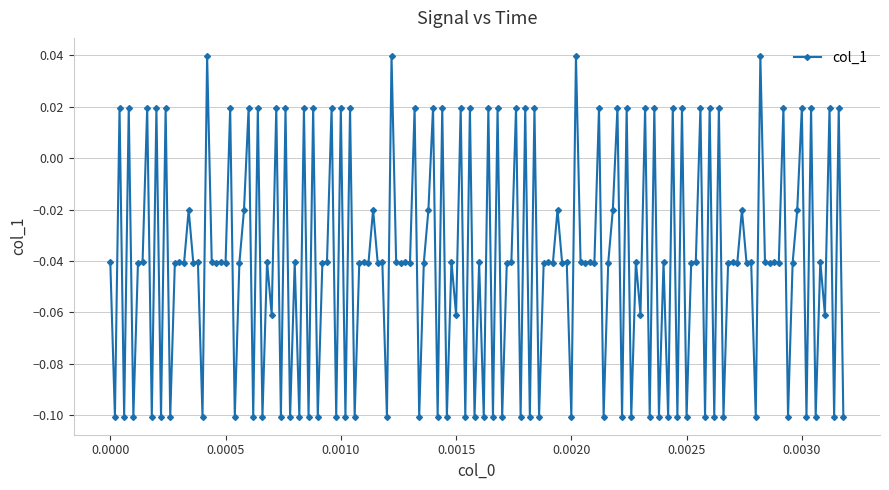

True or false: the data has more than 2 interior local peaks.

True